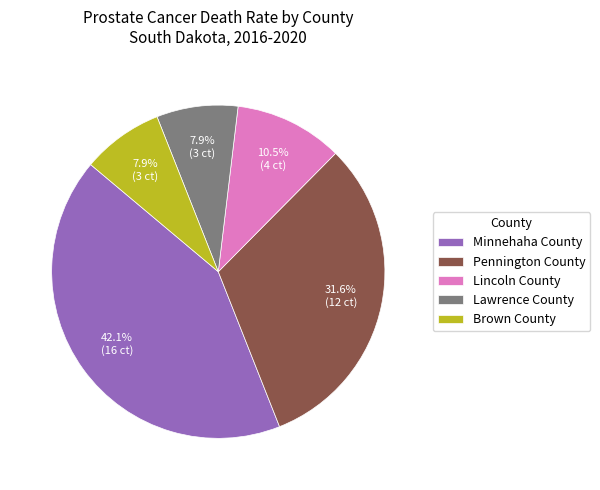

What percentage is NOT represented by Brown County?

92.1%